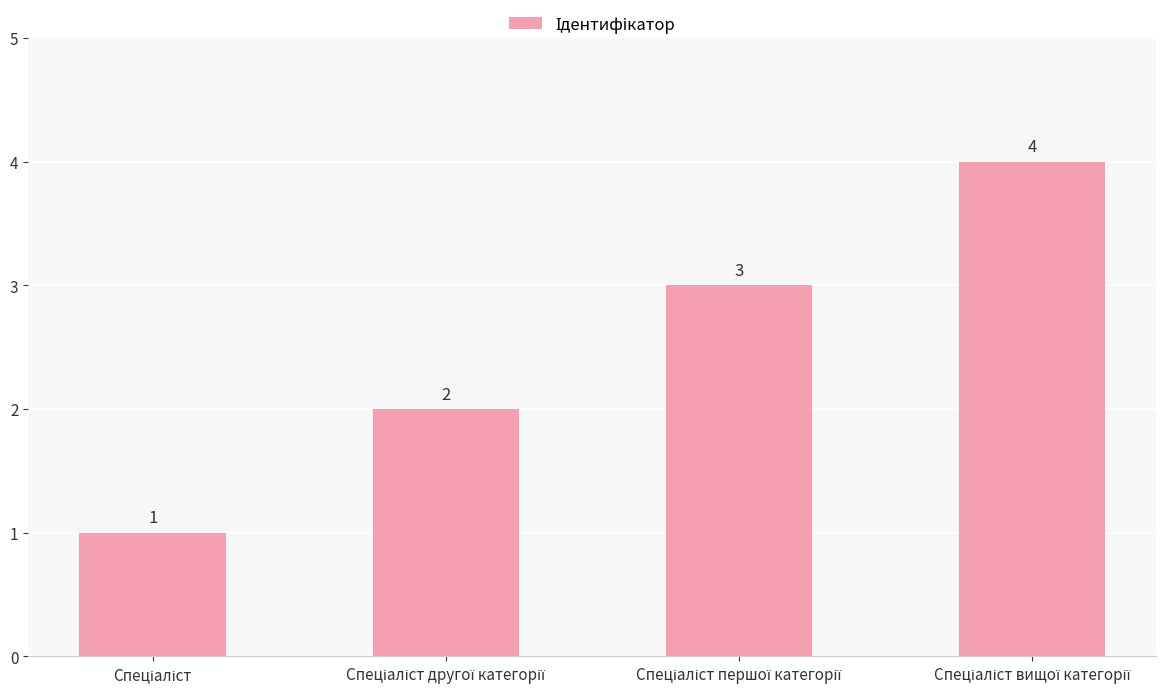

Reading left to right, extract all data points from this chart.

1	2	3	4